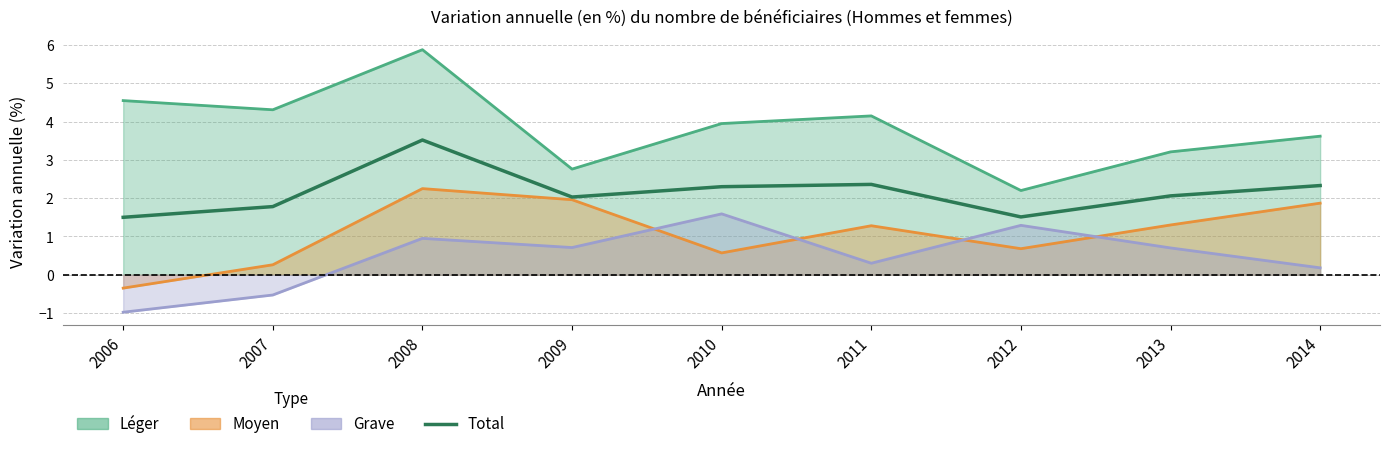

What is the sum of all values?

19.4